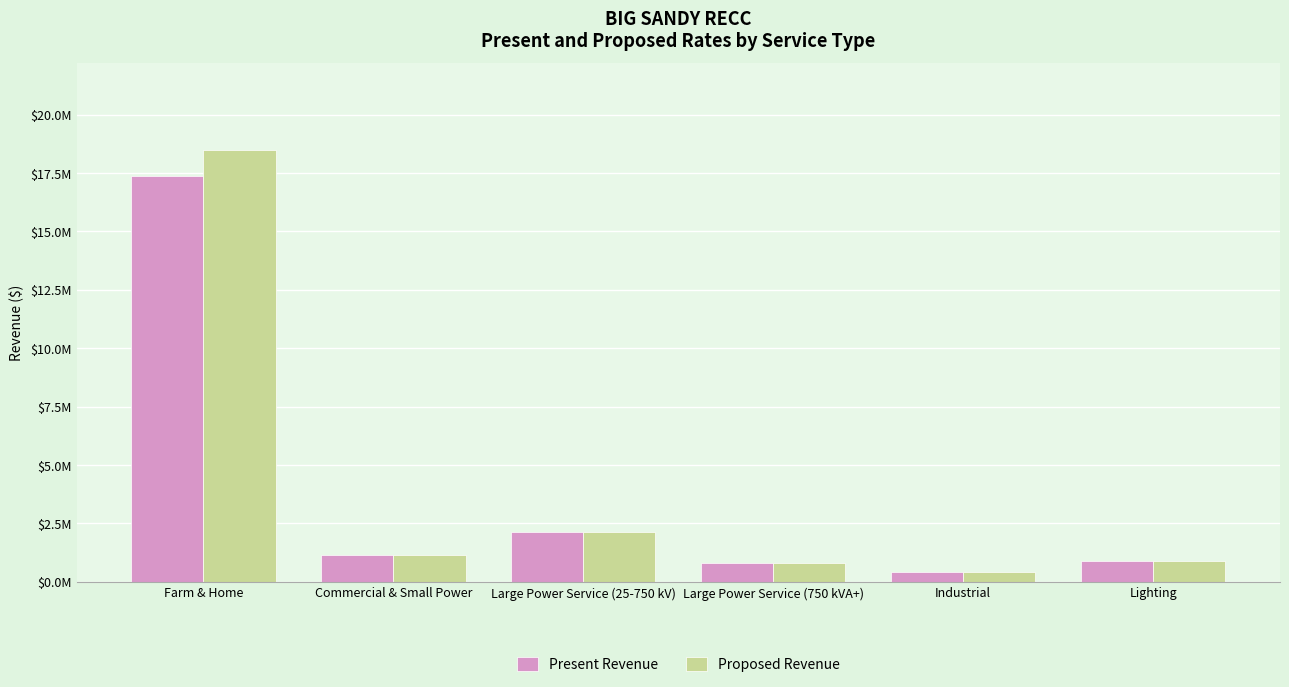

What is the smallest value displayed?

415210.6